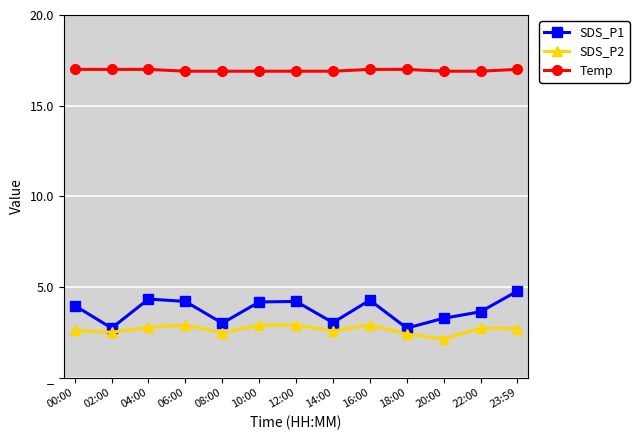

What is the approximate value of SDS_P1 at 00:00?

4.0